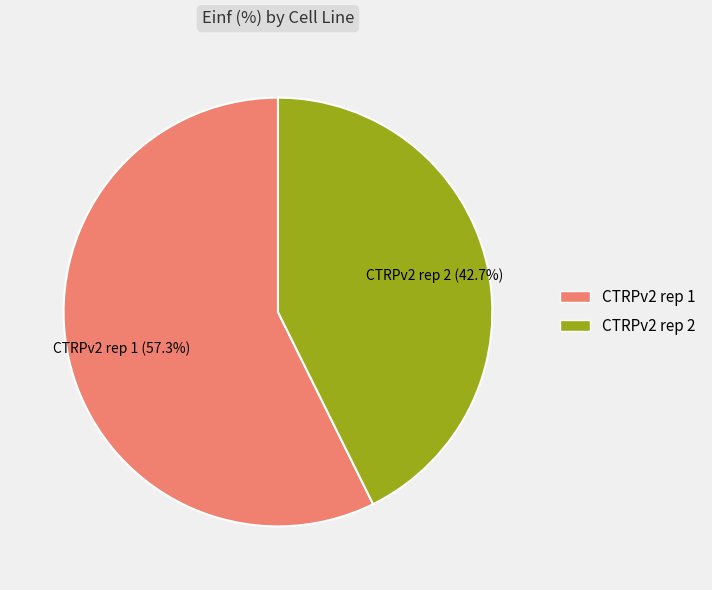

What is the largest slice in the pie chart?

CTRPv2 rep 1